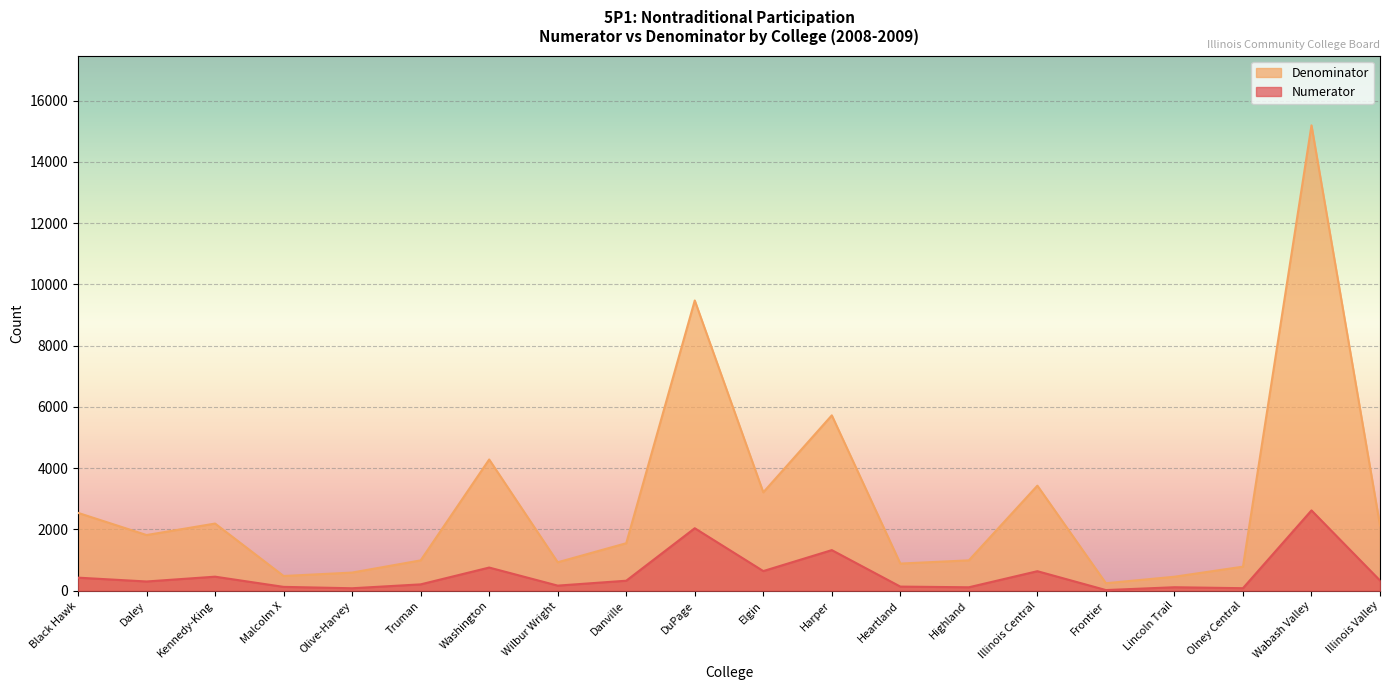

At which category does Denominator reach its first local peak?

Kennedy-King